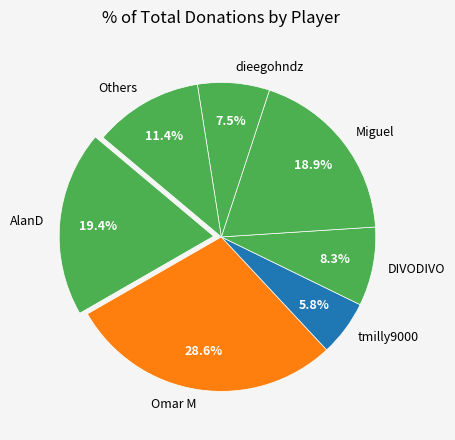

Combined, do tmilly9000 and dieegohndz account for over 50%?

No